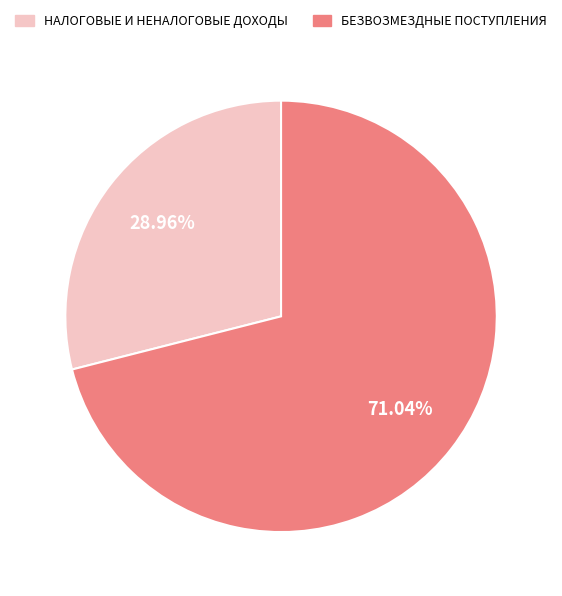

To the nearest percent, what is the combined percentage of НАЛОГОВЫЕ И НЕНАЛОГОВЫЕ ДОХОДЫ and БЕЗВОЗМЕЗДНЫЕ ПОСТУПЛЕНИЯ?

100%